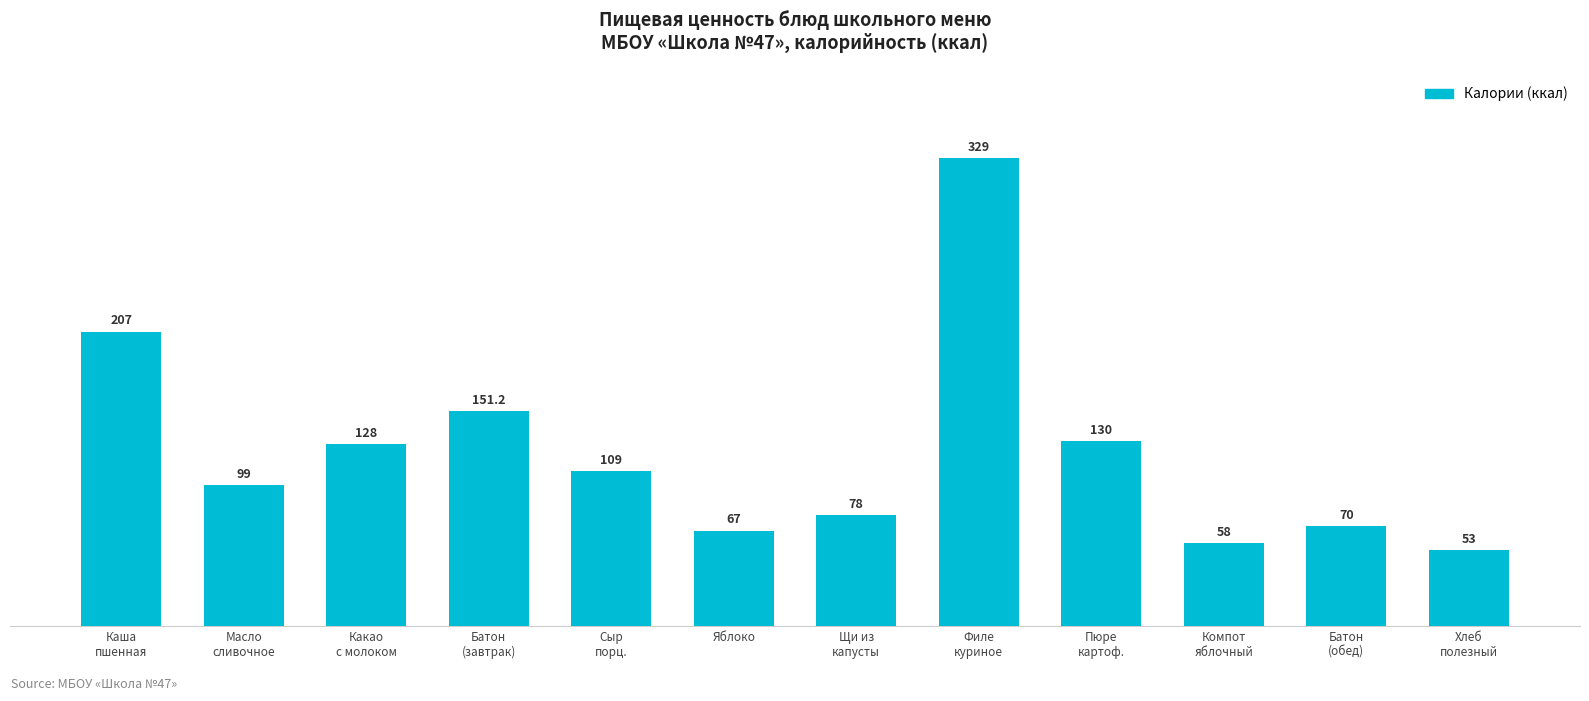

The chart shows a value of 207.0 at Каша
пшенная. True or false?

True